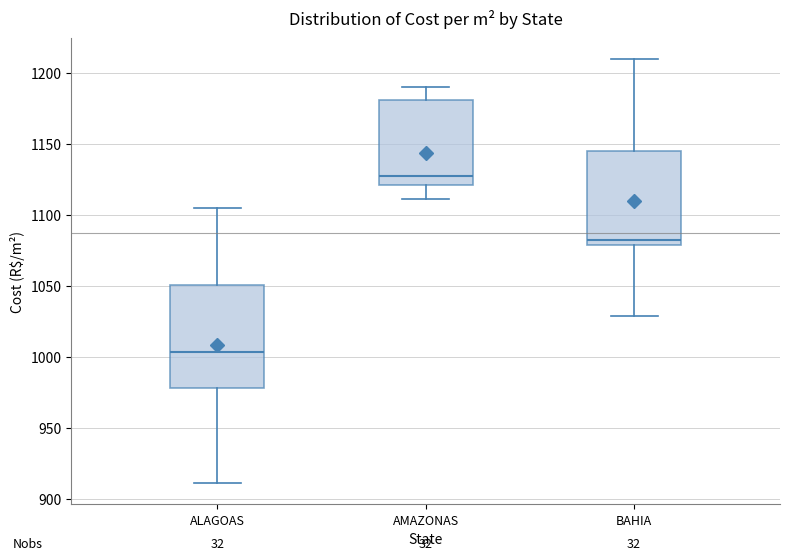

Which box is the tallest, from its lower edge to its upper edge?

ALAGOAS